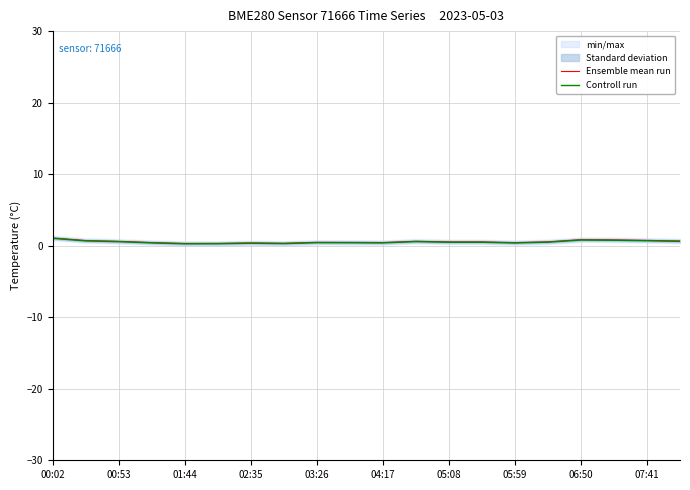

Reading left to right, extract all data points from this chart.

Ensemble mean run: 1.1	0.7	0.6	0.4	0.3	0.3	0.4	0.3	0.5	0.5	0.4	0.6	0.5	0.5	0.4	0.5	0.8	0.8	0.7	0.7
Controll run: 1.0	0.7	0.6	0.4	0.3	0.3	0.3	0.3	0.4	0.4	0.4	0.6	0.5	0.5	0.4	0.5	0.8	0.8	0.7	0.6